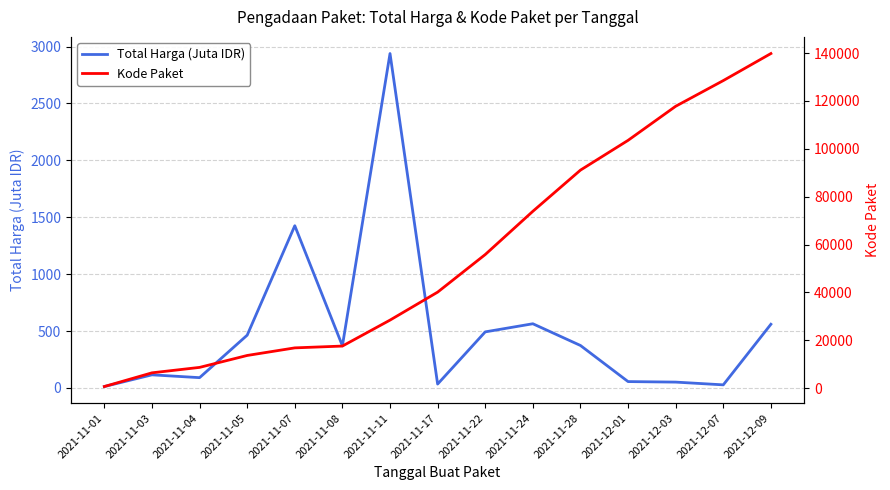

What is the label of the 11th point from the left?

2021-11-28